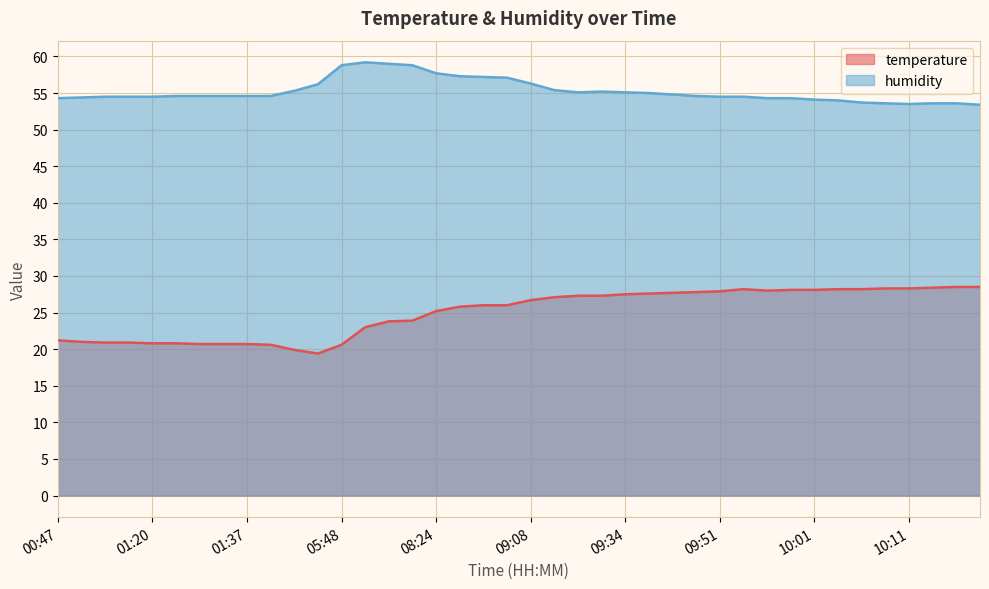

Rank the series by their average value, from lowest to highest.

temperature, humidity